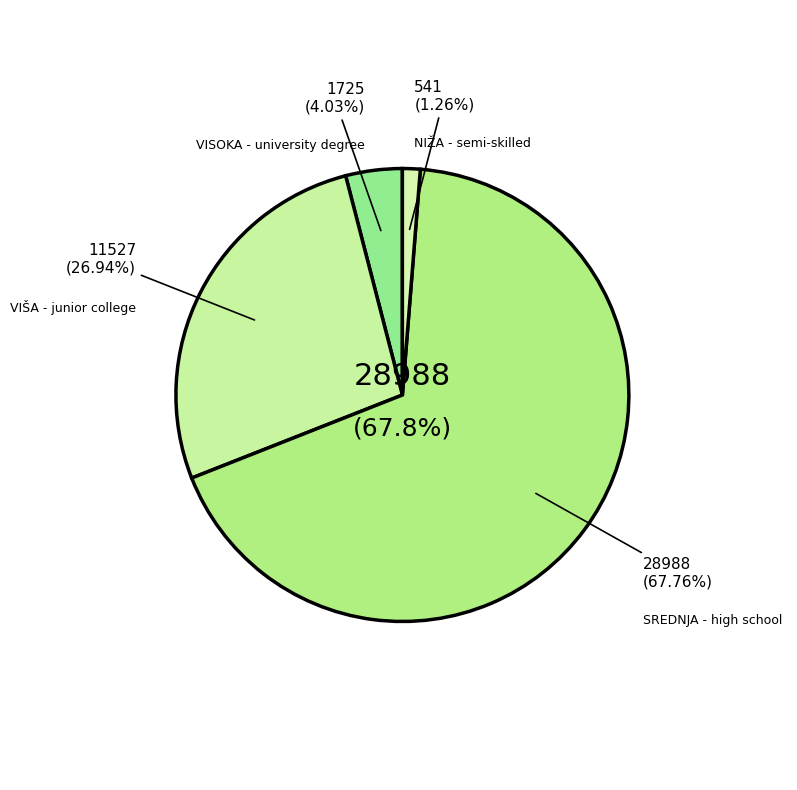

Which category has the biggest portion of the pie?

SREDNJA - high school